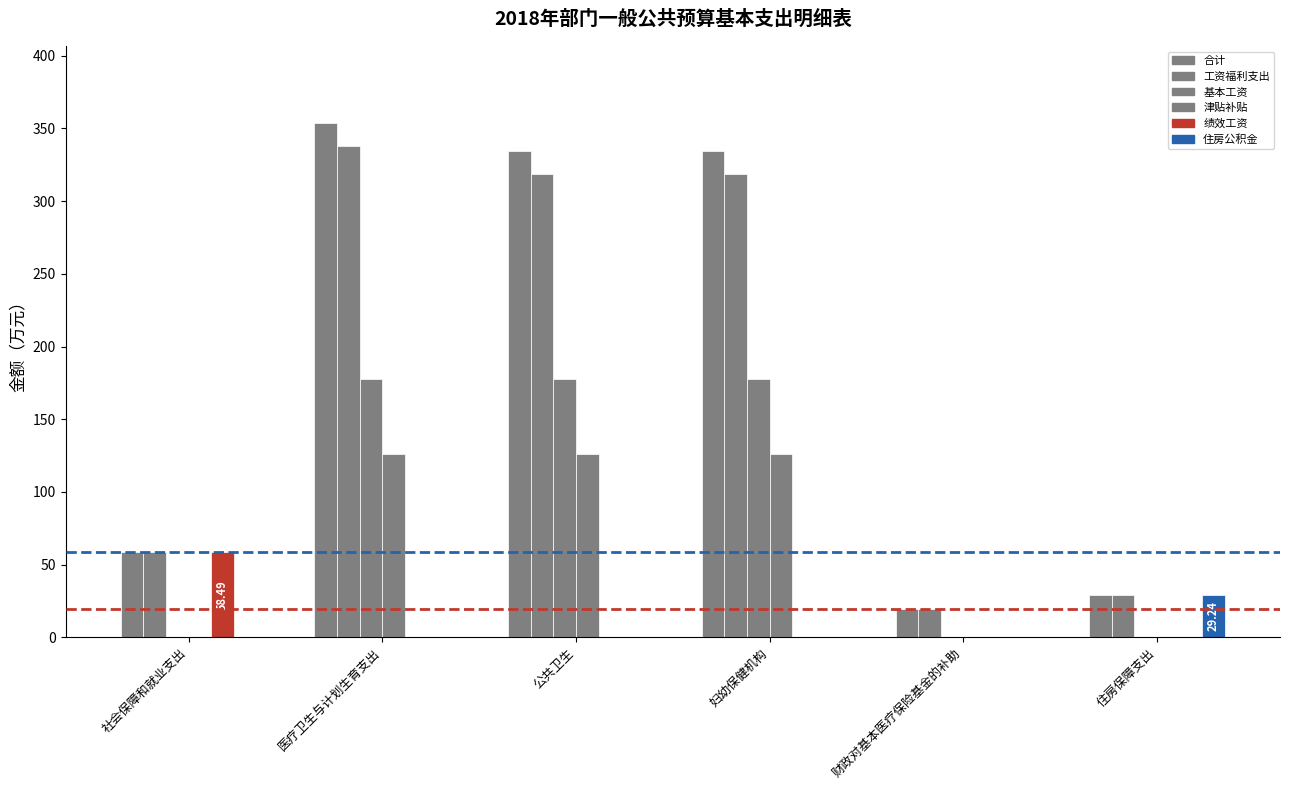

What is the maximum value shown in the chart?

353.6